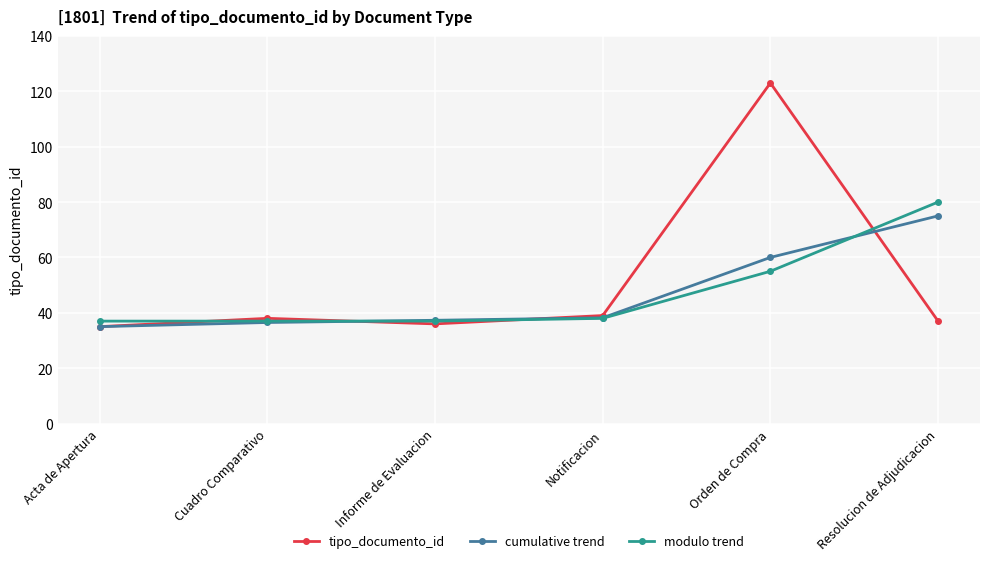

What is the maximum value for cumulative trend?

75.0